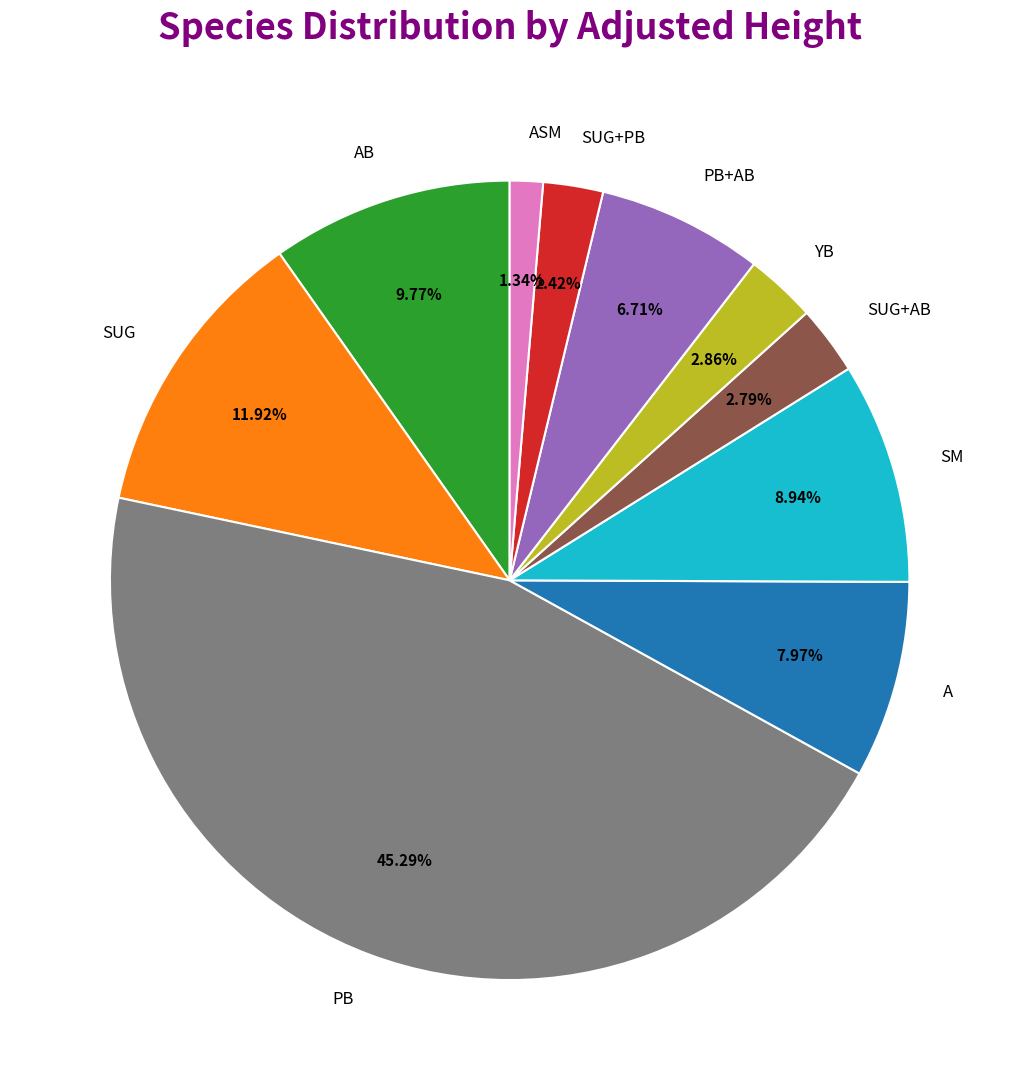

Count the number of slices in the pie.

10